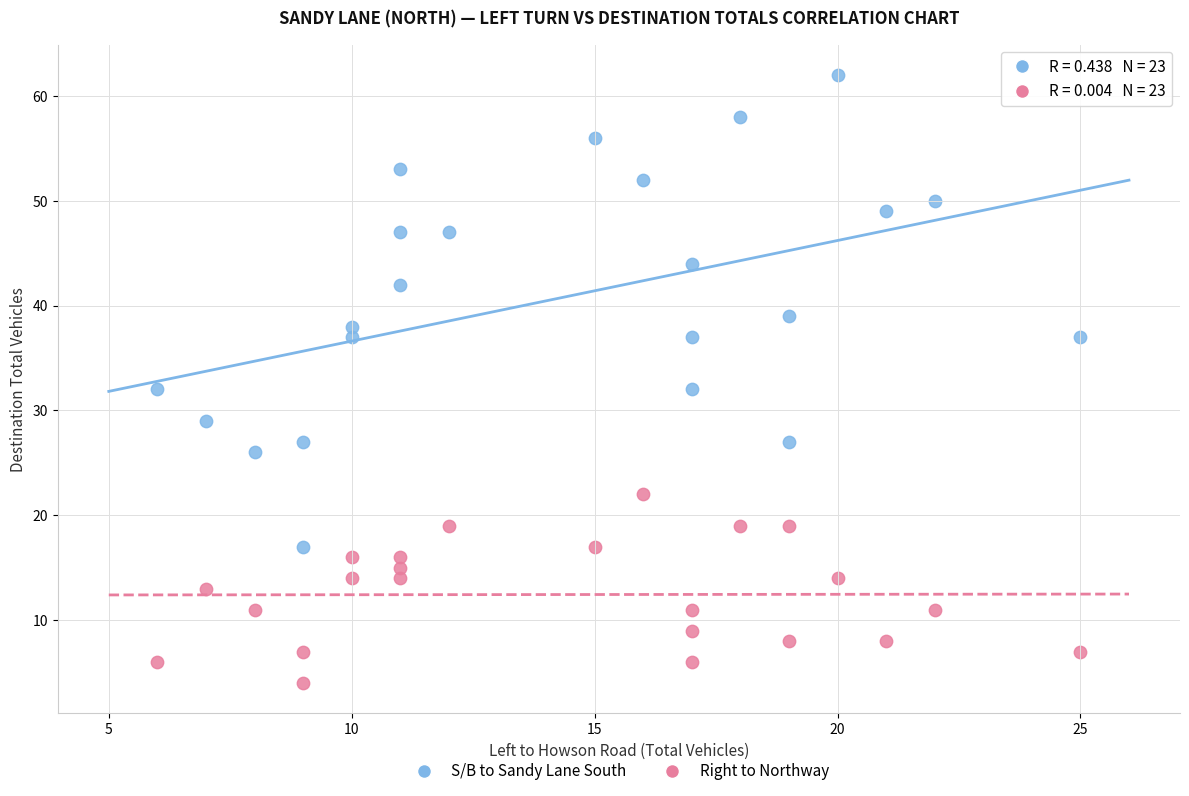

Which series contains the highest Y value?

S/B to Sandy Lane South